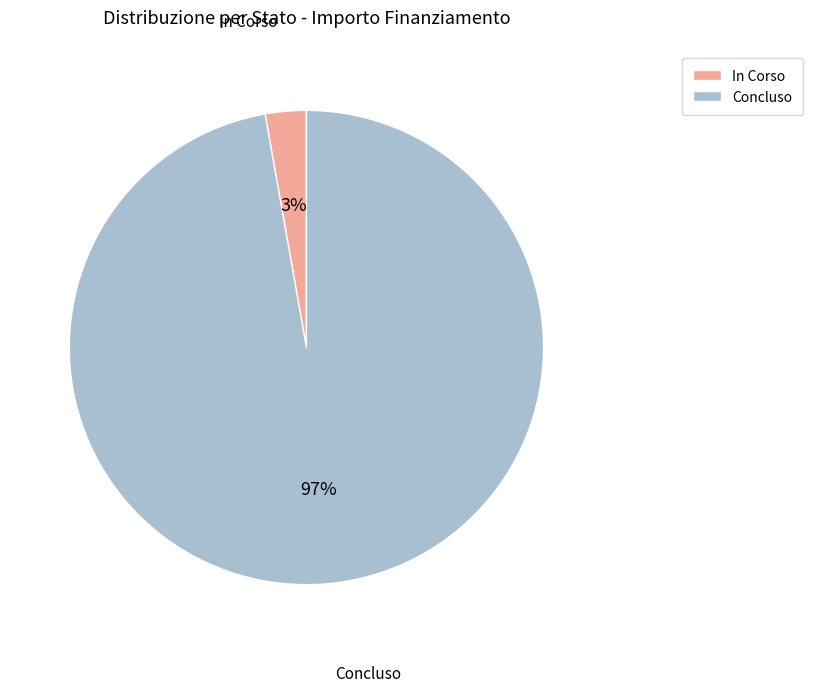

How many segments does this pie chart have?

2